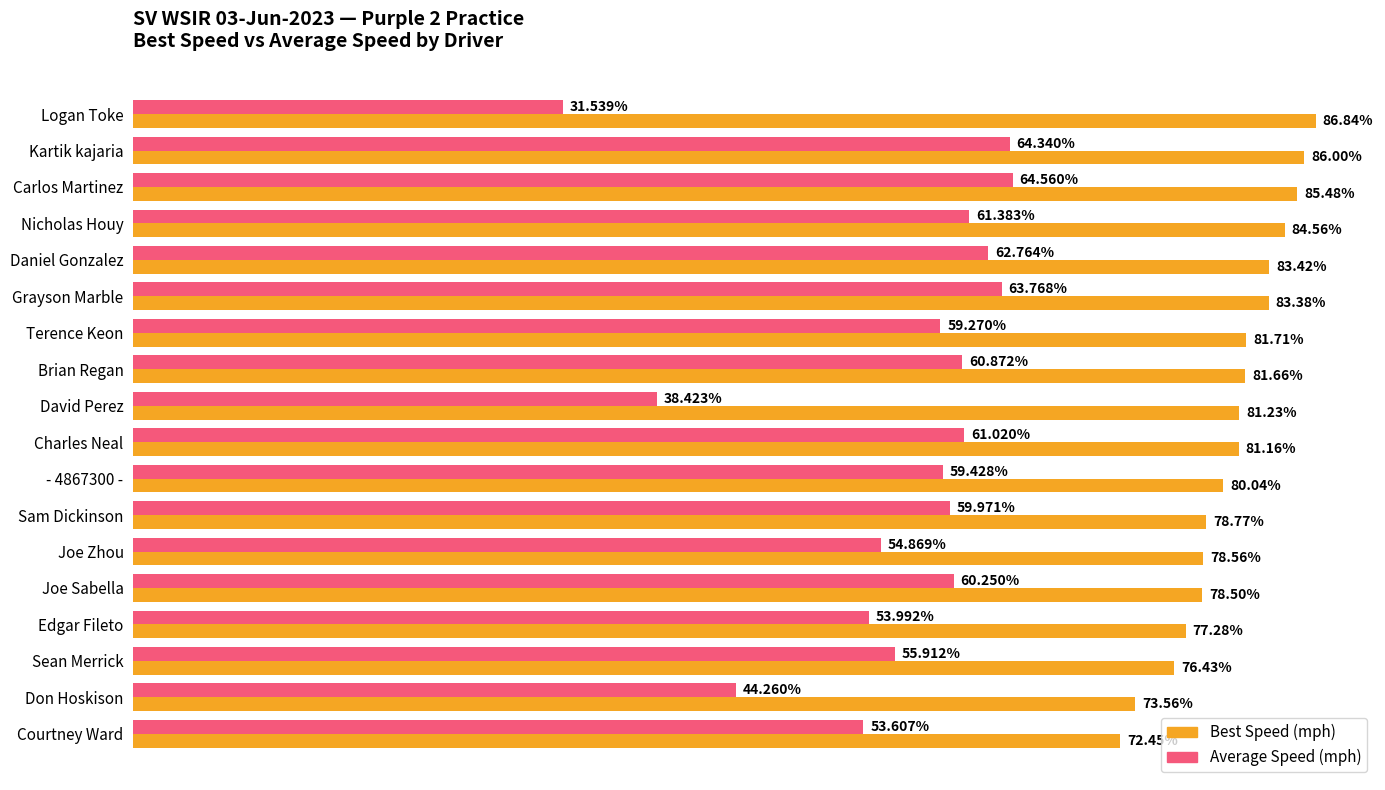

Which category has the highest value across all series?

Logan Toke